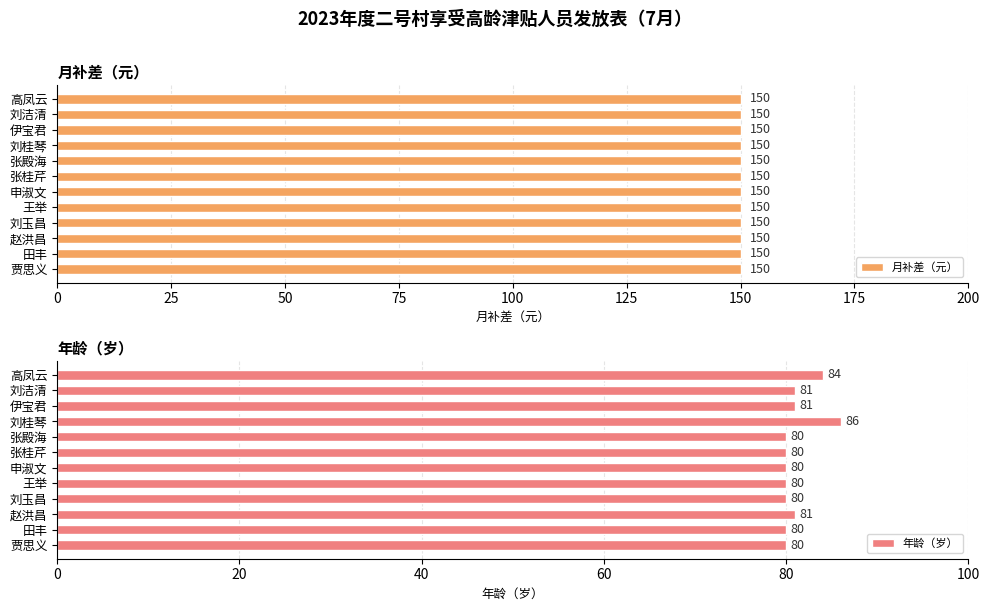

Count the number of categories in the chart.

12